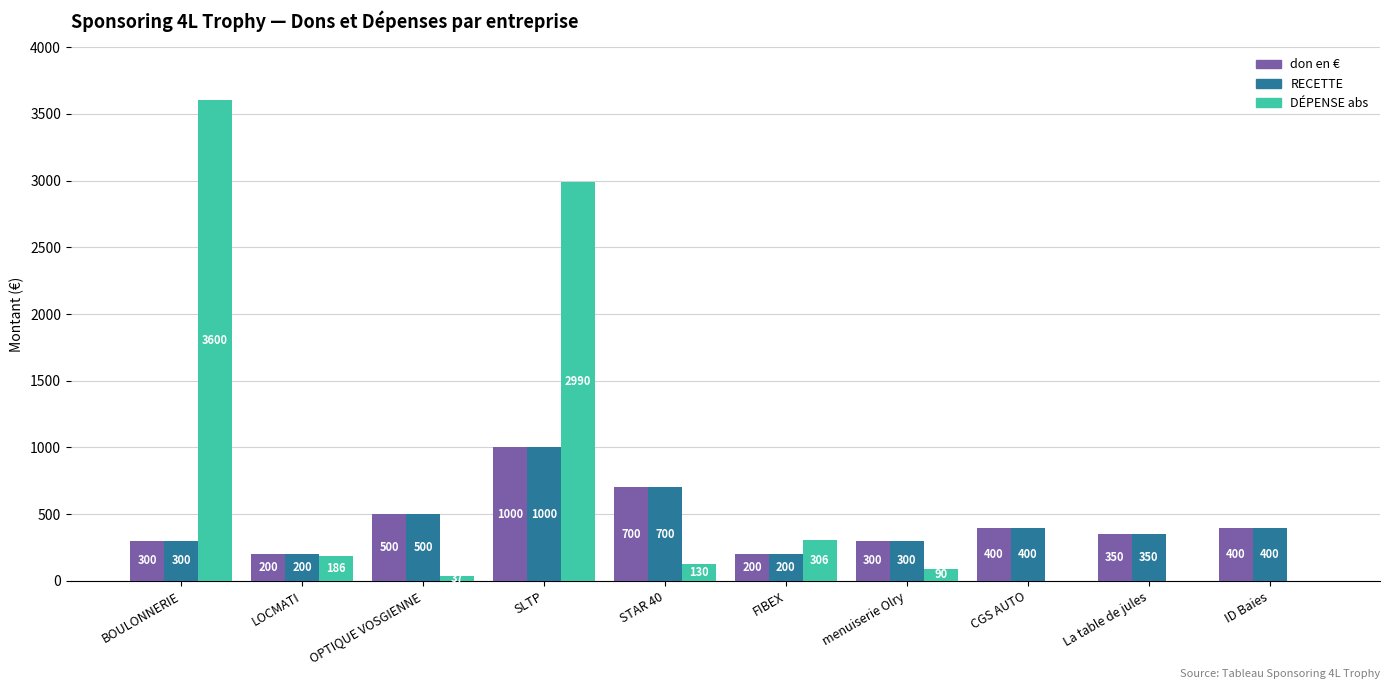

The DÉPENSE abs series shows 37.0 at OPTIQUE VOSGIENNE. True or false?

True